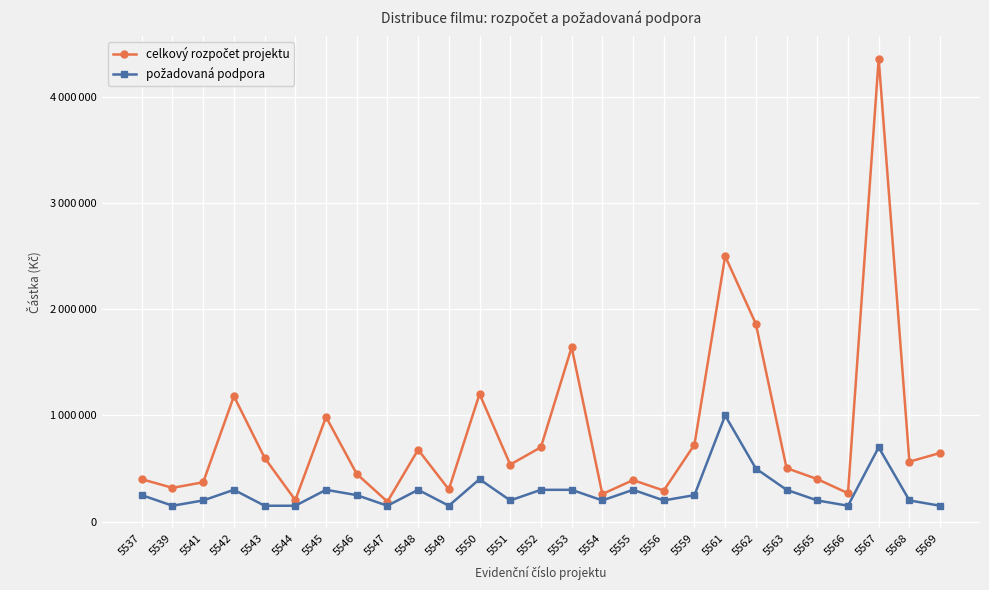

Does the chart have visible grid lines?

Yes